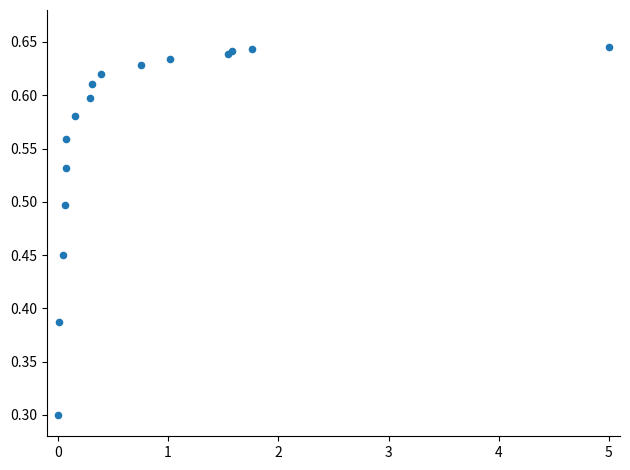

What Y value in the scatter plot is closest to 0?

0.3